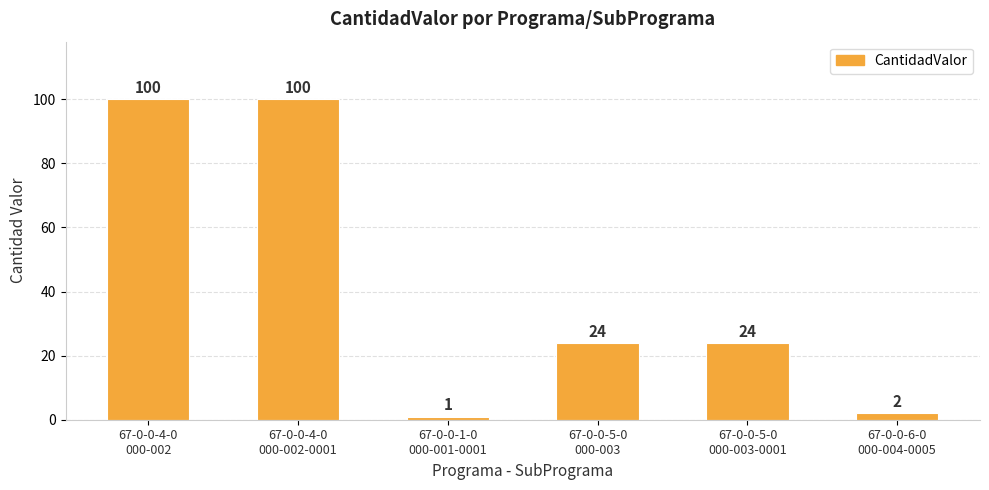

What is the value of the 1st bar from the left?

100